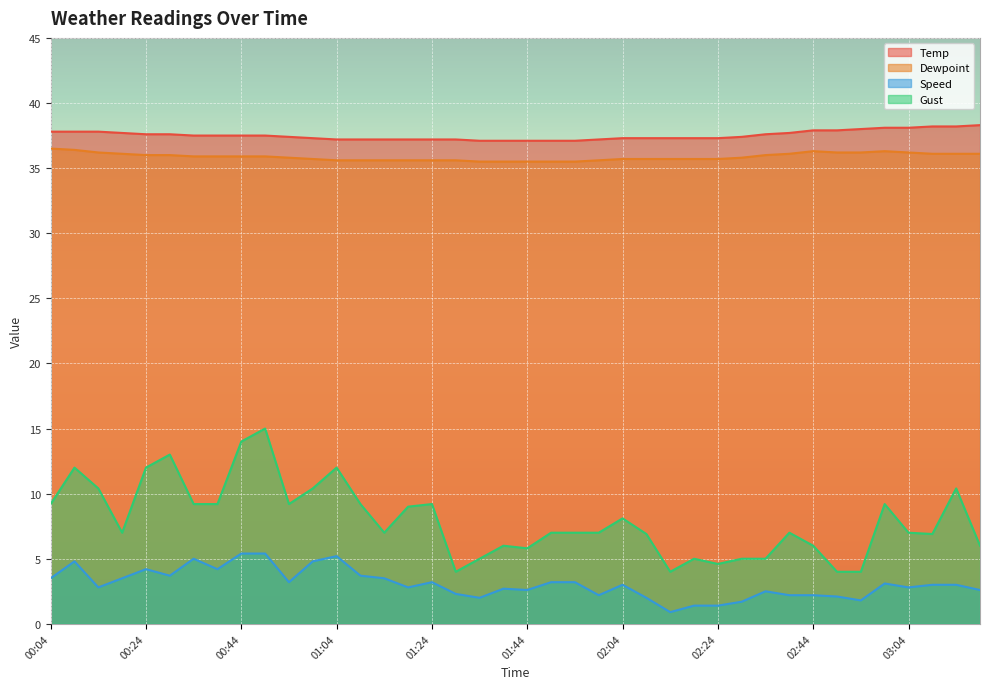

What is the spread (max minus min) of values at 01:09?

33.5